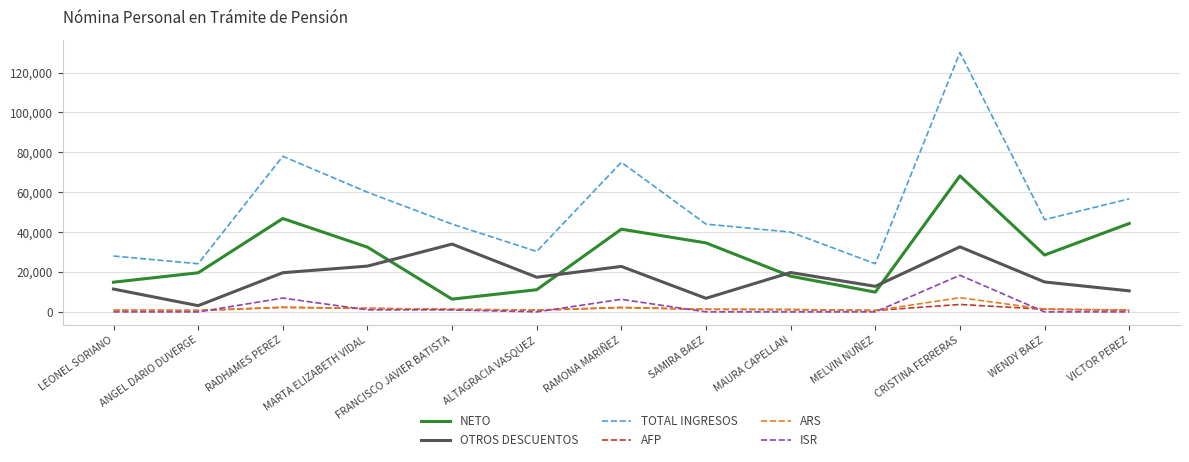

What is the spread (max minus min) of values at RADHAMES PEREZ?

75761.4